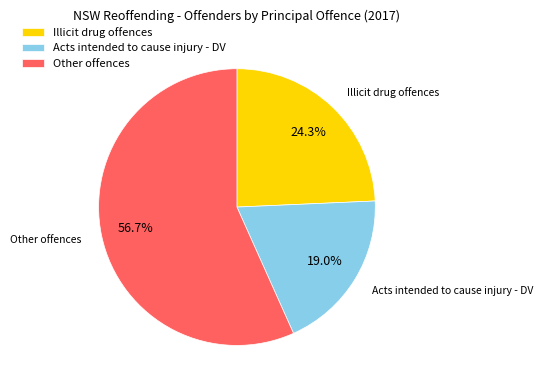

Approximately how many times larger is the value at Illicit drug offences compared to Other offences?

0.4